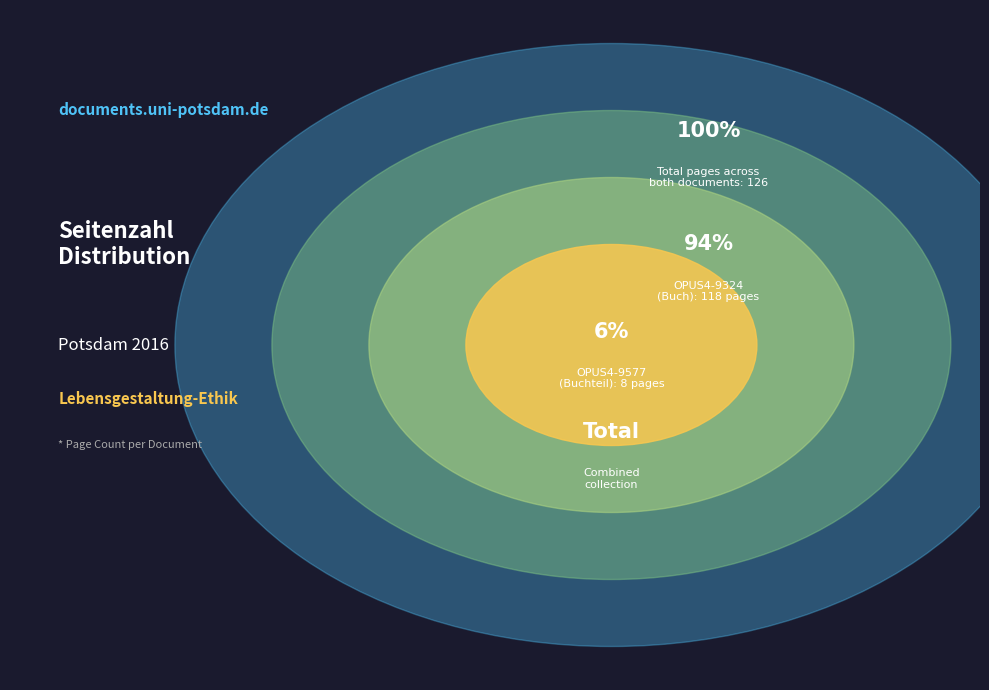

To the nearest percent, what is the combined percentage of OPUS4-9324 and OPUS4-9577?

100%